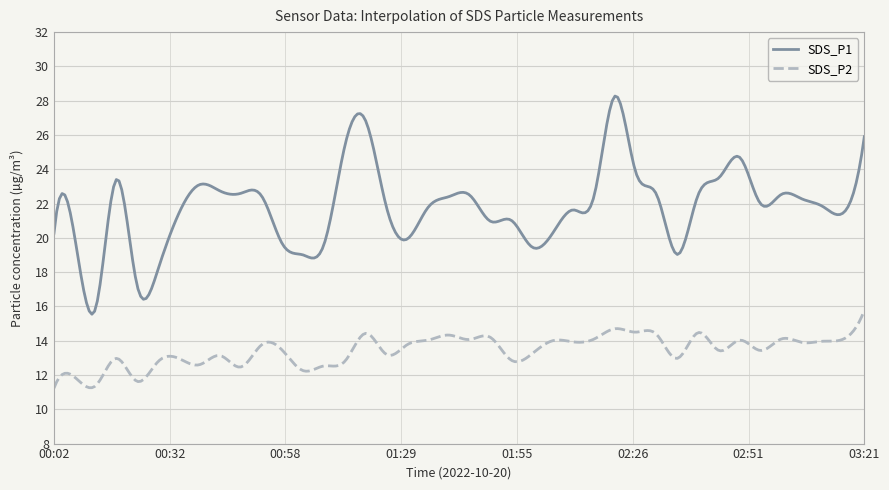

What is the difference between the maximum and minimum values in the SDS_P1 series?

12.7